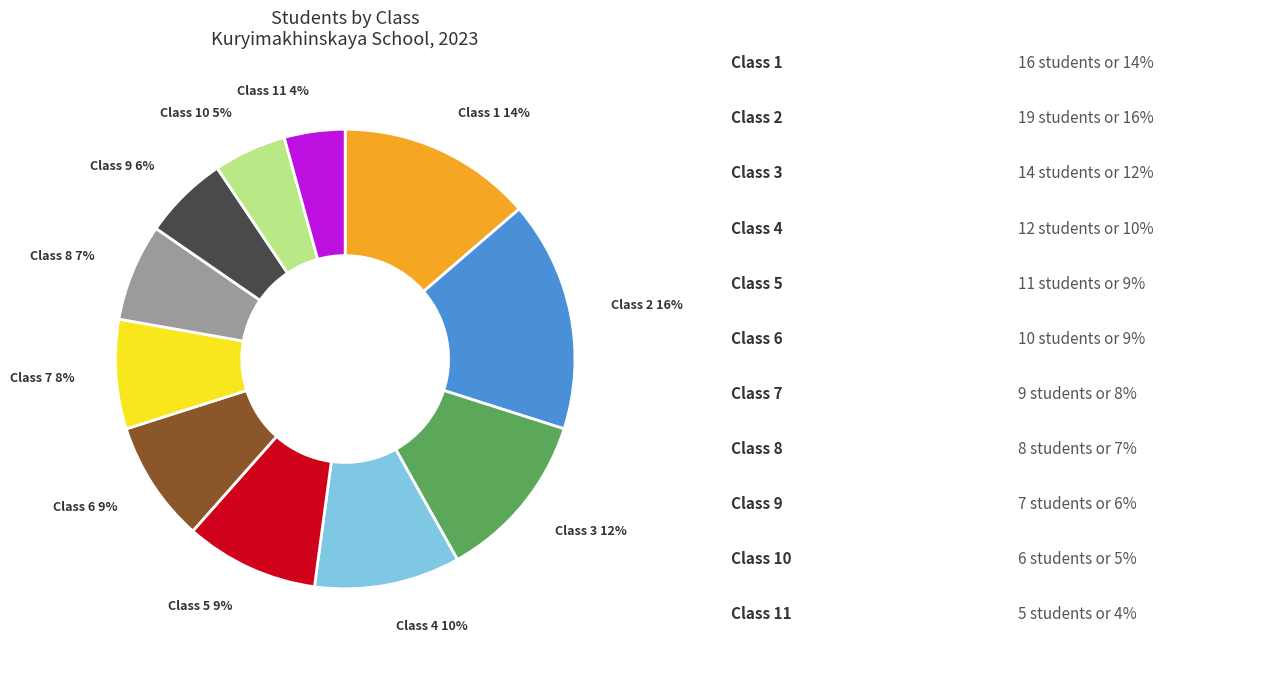

To the nearest percent, what is the difference between the largest and smallest slice percentages?

12%